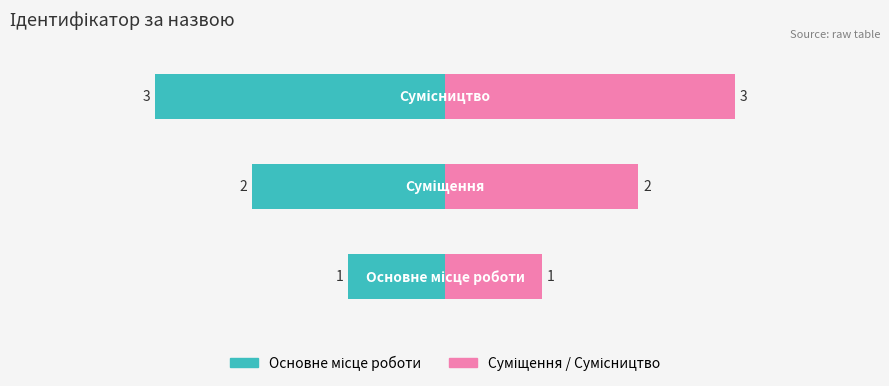

How many values are below 2?

1